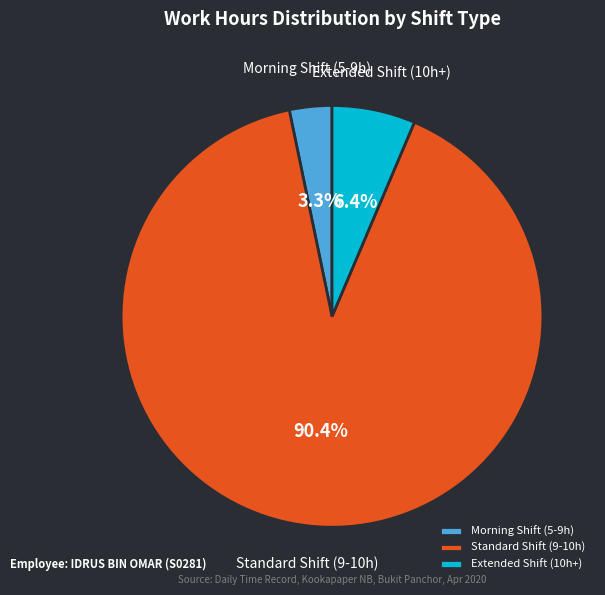

Between Extended Shift (10h+) and Standard Shift (9-10h), which is larger?

Standard Shift (9-10h)